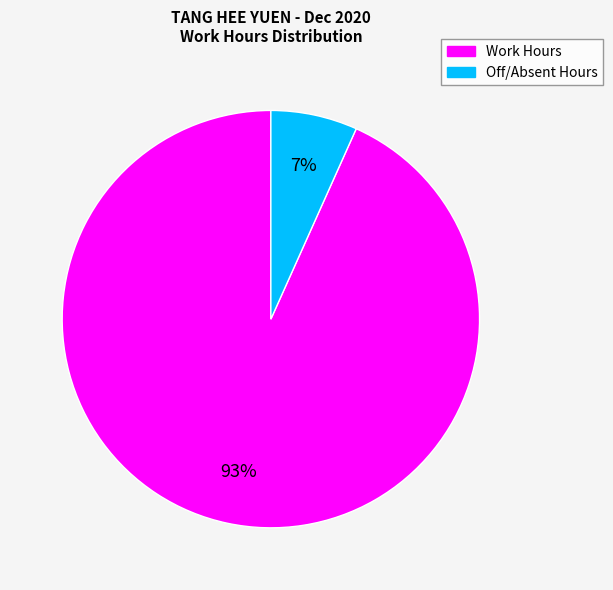

Is there any slice that represents more than half of the pie?

Yes